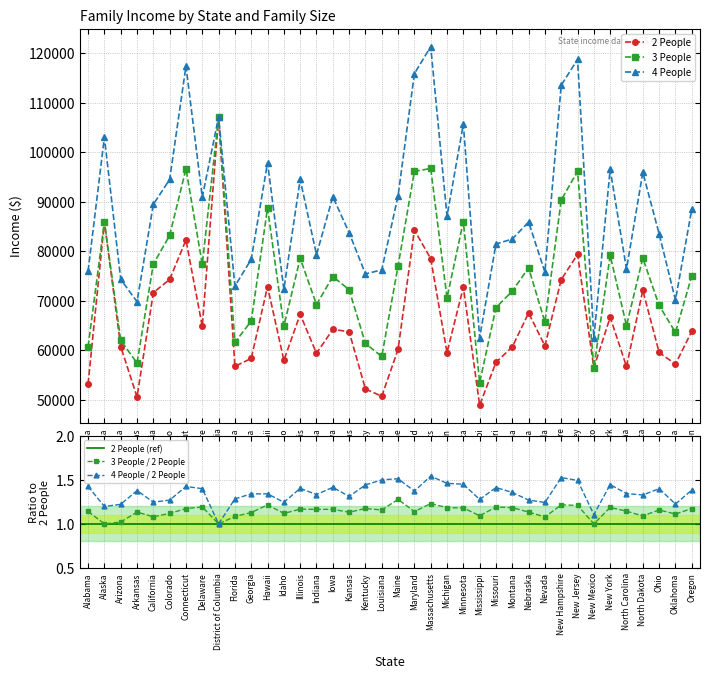

True or false: 3 People and 2 People intersect in this chart.

False